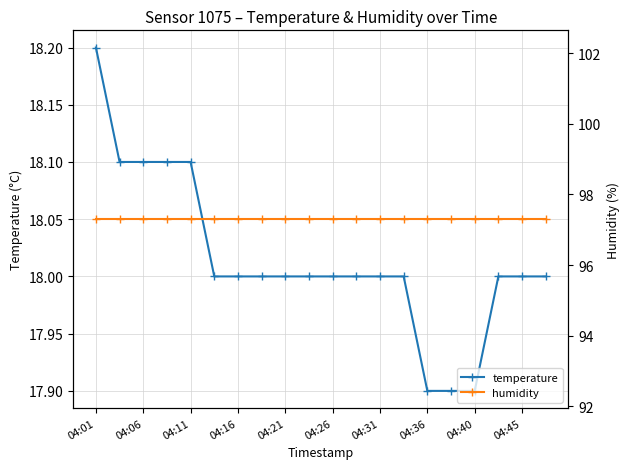

Which category has the highest value in the temperature series?

04:01